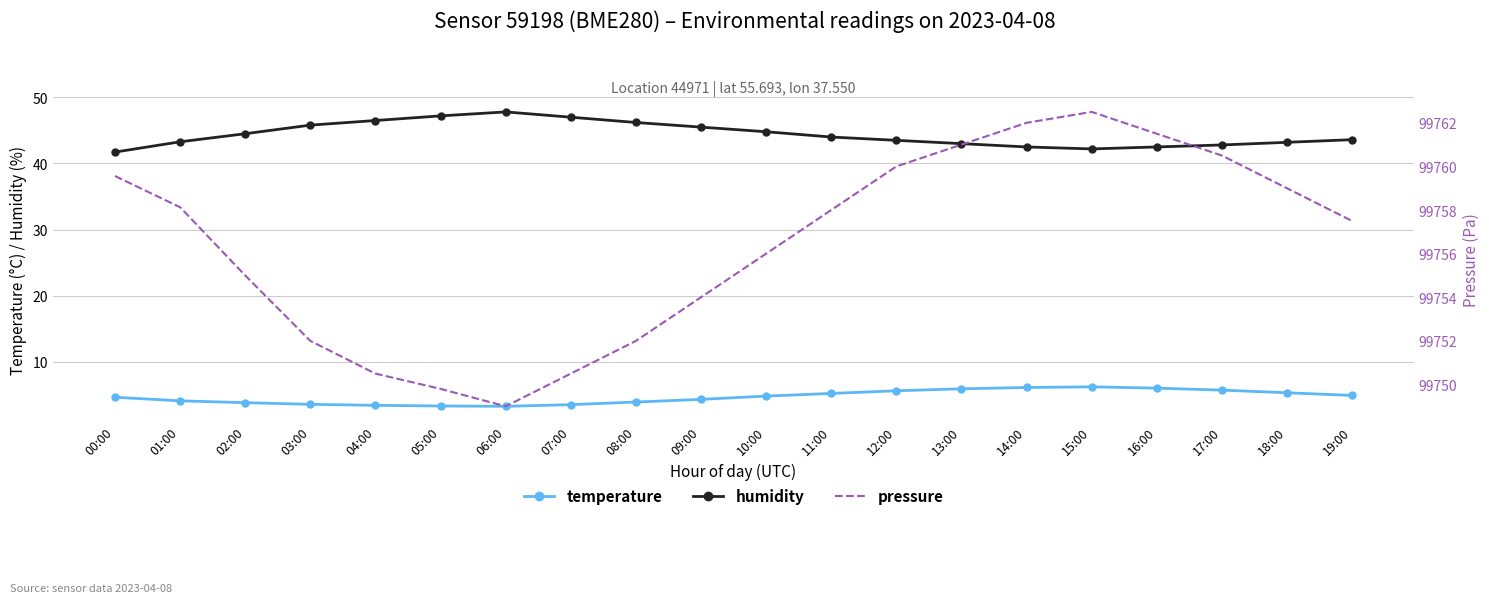

Reading left to right, extract all data points from this chart.

temperature: 00:00=4.6	01:00=4.1	02:00=3.8	03:00=3.5	04:00=3.4	05:00=3.3	06:00=3.2	07:00=3.5	08:00=3.9	09:00=4.3	10:00=4.8	11:00=5.2	12:00=5.6	13:00=5.9	14:00=6.1	15:00=6.2	16:00=6.0	17:00=5.7	18:00=5.3	19:00=4.9
humidity: 00:00=41.7	01:00=43.3	02:00=44.5	03:00=45.8	04:00=46.5	05:00=47.2	06:00=47.8	07:00=47.0	08:00=46.2	09:00=45.5	10:00=44.8	11:00=44.0	12:00=43.5	13:00=43.0	14:00=42.5	15:00=42.2	16:00=42.5	17:00=42.8	18:00=43.2	19:00=43.6
pressure: 00:00=99759.6	01:00=99758.1	02:00=99755.0	03:00=99752.0	04:00=99750.5	05:00=99749.8	06:00=99749.0	07:00=99750.5	08:00=99752.0	09:00=99754.0	10:00=99756.0	11:00=99758.0	12:00=99760.0	13:00=99761.0	14:00=99762.0	15:00=99762.5	16:00=99761.5	17:00=99760.5	18:00=99759.0	19:00=99757.5